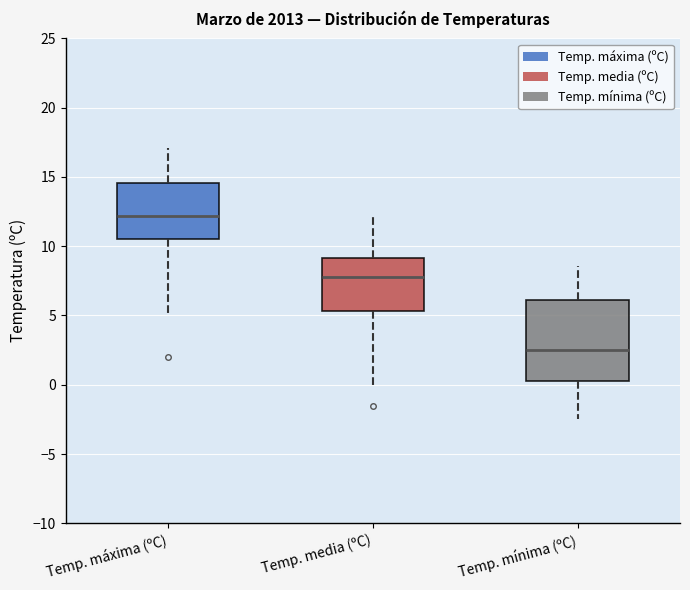

Where is the upper edge of the box for Temp. máxima (ºC) on the y-axis? The values are not printed on the chart, so give them approximately, as read against the axis.

14.5